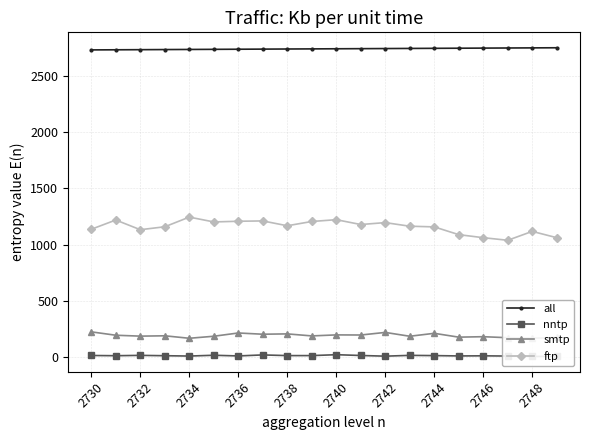

The value of smtp at 2742 is 332. True or false?

False